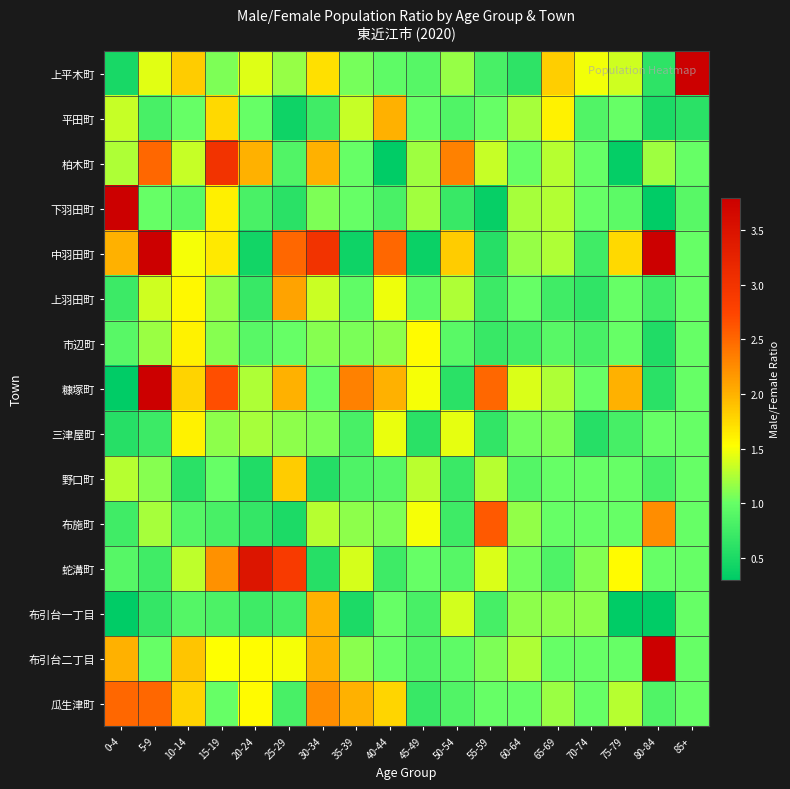

Reading left to right, transcribe all the data shown in this chart.

上平木町: 0-4=0.5	5-9=1.4	10-14=1.8	15-19=1.1	20-24=1.4	25-29=1.2	30-34=1.7	35-39=1.1	40-44=0.9	45-49=0.9	50-54=1.2	55-59=0.8	60-64=0.6	65-69=1.8	70-74=1.5	75-79=1.4	80-84=0.6	85+=34000000000.0
平田町: 0-4=1.3	5-9=0.8	10-14=1.0	15-19=1.7	20-24=1.0	25-29=0.4	30-34=0.7	35-39=1.3	40-44=2.0	45-49=1.0	50-54=0.9	55-59=1.0	60-64=1.2	65-69=1.6	70-74=0.9	75-79=1.0	80-84=0.5	85+=0.6
柏木町: 0-4=1.2	5-9=2.5	10-14=1.3	15-19=3.0	20-24=2.0	25-29=0.9	30-34=2.0	35-39=1.0	40-44=0.2	45-49=1.2	50-54=2.3	55-59=1.3	60-64=1.0	65-69=1.3	70-74=1.0	75-79=0.3	80-84=1.2	85+=1.0
下羽田町: 0-4=4.0	5-9=1.0	10-14=0.9	15-19=1.6	20-24=0.8	25-29=0.6	30-34=1.1	35-39=1.0	40-44=0.8	45-49=1.2	50-54=0.7	55-59=0.4	60-64=1.2	65-69=1.3	70-74=1.0	75-79=0.9	80-84=0.2	85+=0.9
中羽田町: 0-4=2.0	5-9=2000000000.0	10-14=1.5	15-19=1.7	20-24=0.4	25-29=2.5	30-34=3.0	35-39=0.4	40-44=2.5	45-49=0.4	50-54=1.8	55-59=0.6	60-64=1.2	65-69=1.2	70-74=0.7	75-79=1.7	80-84=4.0	85+=1.0
上羽田町: 0-4=0.7	5-9=1.4	10-14=1.6	15-19=1.2	20-24=0.7	25-29=2.1	30-34=1.4	35-39=1.0	40-44=1.5	45-49=1.0	50-54=1.2	55-59=0.7	60-64=1.0	65-69=0.7	70-74=0.6	75-79=1.0	80-84=0.7	85+=1.0
市辺町: 0-4=0.9	5-9=1.2	10-14=1.6	15-19=1.1	20-24=0.9	25-29=1.0	30-34=1.1	35-39=1.1	40-44=1.1	45-49=1.5	50-54=0.9	55-59=0.7	60-64=0.8	65-69=0.9	70-74=0.8	75-79=1.0	80-84=0.5	85+=1.0
糠塚町: 0-4=0.2	5-9=2000000000.0	10-14=1.8	15-19=2.7	20-24=1.2	25-29=2.0	30-34=1.0	35-39=2.3	40-44=2.0	45-49=1.5	50-54=0.6	55-59=2.5	60-64=1.4	65-69=1.2	70-74=1.0	75-79=2.0	80-84=0.6	85+=1.0
三津屋町: 0-4=0.6	5-9=0.7	10-14=1.6	15-19=1.1	20-24=1.2	25-29=1.1	30-34=1.1	35-39=0.8	40-44=1.5	45-49=0.6	50-54=1.4	55-59=0.6	60-64=1.0	65-69=1.1	70-74=0.6	75-79=0.8	80-84=1.0	85+=1.0
野口町: 0-4=1.3	5-9=1.1	10-14=0.6	15-19=1.0	20-24=0.5	25-29=1.8	30-34=0.6	35-39=0.8	40-44=0.9	45-49=1.3	50-54=0.7	55-59=1.3	60-64=0.9	65-69=1.0	70-74=1.0	75-79=1.0	80-84=0.8	85+=1.0
布施町: 0-4=0.7	5-9=1.2	10-14=0.9	15-19=0.8	20-24=0.7	25-29=0.5	30-34=1.3	35-39=1.1	40-44=1.1	45-49=1.5	50-54=0.7	55-59=2.6	60-64=1.2	65-69=1.0	70-74=1.0	75-79=1.0	80-84=2.2	85+=1.0
蛇溝町: 0-4=0.9	5-9=0.7	10-14=1.3	15-19=2.2	20-24=3.5	25-29=2.9	30-34=0.6	35-39=1.4	40-44=0.7	45-49=1.0	50-54=0.9	55-59=1.4	60-64=1.0	65-69=0.8	70-74=1.1	75-79=1.5	80-84=1.0	85+=1.0
布引台一丁目: 0-4=0.3	5-9=0.7	10-14=0.9	15-19=0.8	20-24=0.7	25-29=0.8	30-34=2.0	35-39=0.5	40-44=1.0	45-49=0.8	50-54=1.4	55-59=0.8	60-64=1.1	65-69=1.1	70-74=1.1	75-79=0.2	80-84=0.2	85+=1.0
布引台二丁目: 0-4=2.0	5-9=1.0	10-14=1.9	15-19=1.5	20-24=1.5	25-29=1.5	30-34=2.0	35-39=1.1	40-44=1.0	45-49=0.9	50-54=0.9	55-59=1.1	60-64=1.2	65-69=1.0	70-74=1.0	75-79=1.0	80-84=1000000000.0	85+=1.0
瓜生津町: 0-4=2.5	5-9=2.5	10-14=1.8	15-19=1.0	20-24=1.6	25-29=0.8	30-34=2.2	35-39=2.0	40-44=1.8	45-49=0.7	50-54=0.9	55-59=1.0	60-64=1.0	65-69=1.2	70-74=1.0	75-79=1.3	80-84=0.9	85+=1.0